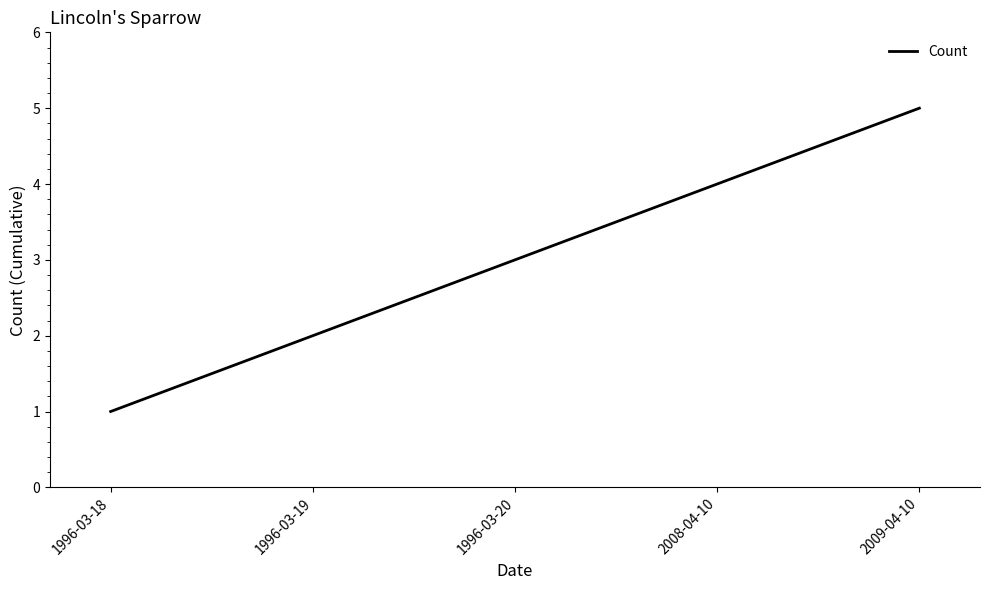

The value at 1996-03-20 is 3. True or false?

True